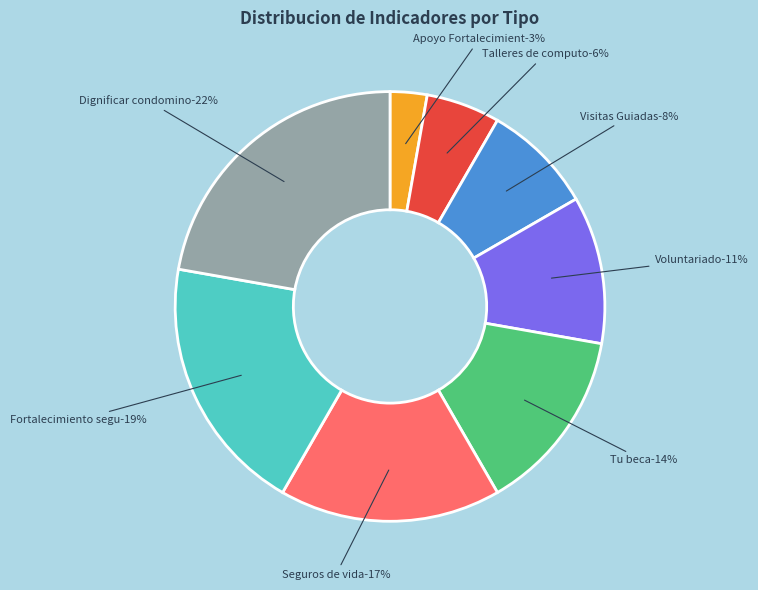

Which has a higher value, Visitas Guiadas or Voluntariado?

Voluntariado